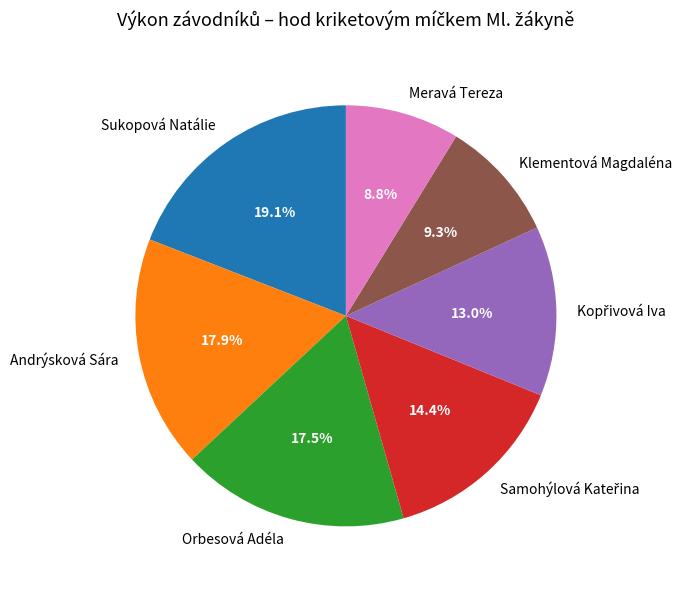

Is there a majority slice in this chart?

No